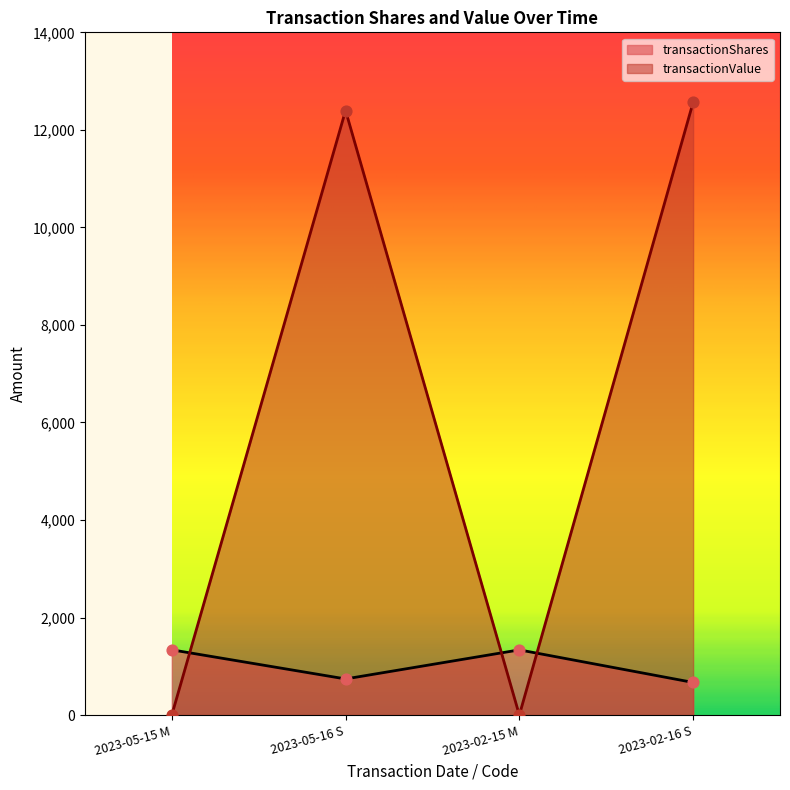

Which series has the largest total across all categories?

transactionValue